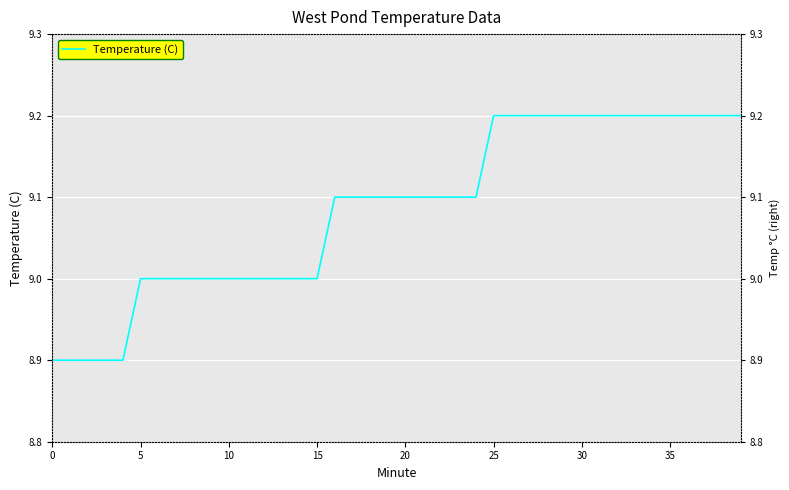

Approximately how many times larger is the value at 36 compared to 38?

1.0